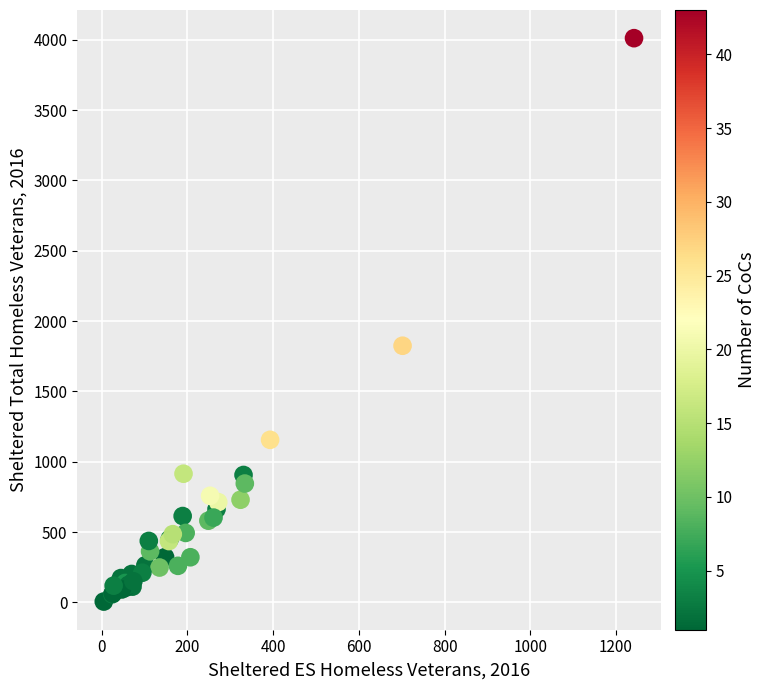

What Y value in the scatter plot is closest to 2009?

1825